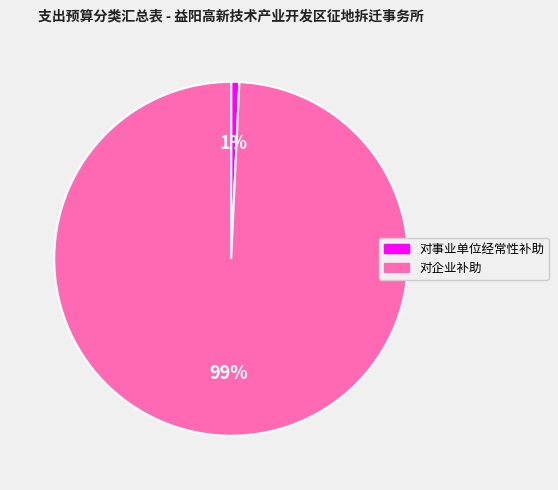

Is it true that 对事业单位经常性补助 is 1% of the pie?

True